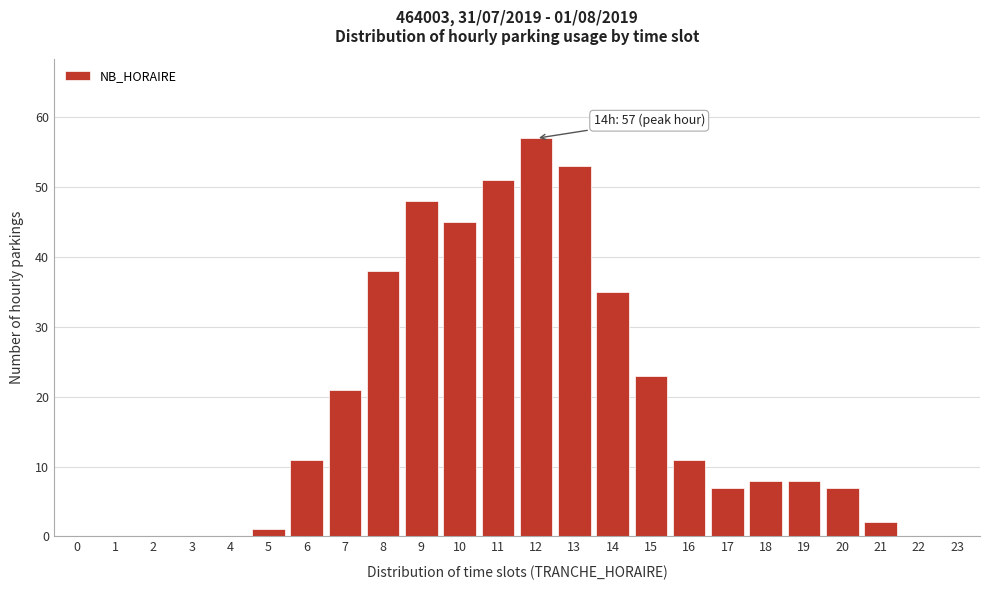

Reading right to left, transcribe all the data shown in this chart.

23=0	22=0	21=2	20=7	19=8	18=8	17=7	16=11	15=23	14=35	13=53	12=57	11=51	10=45	9=48	8=38	7=21	6=11	5=1	4=0	3=0	2=0	1=0	0=0